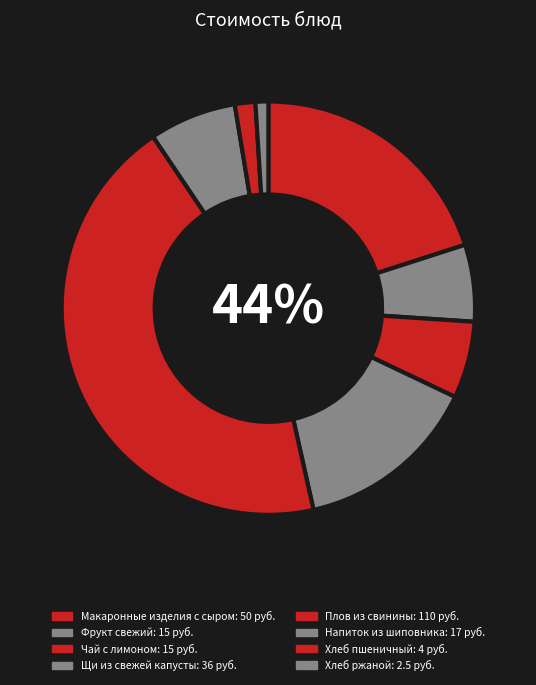

Does any single category account for the majority?

No